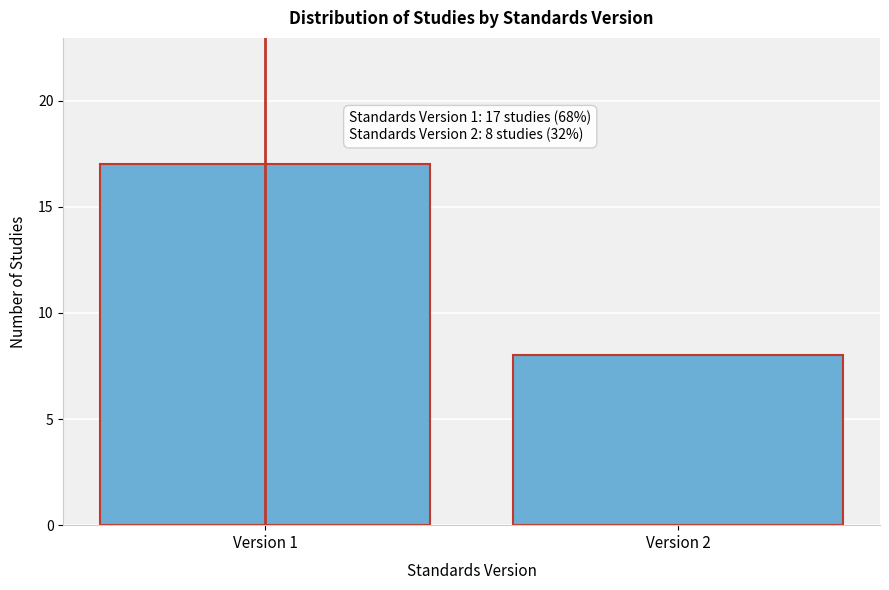

Reading left to right, list all the values displayed in this chart.

Version 1=17	Version 2=8